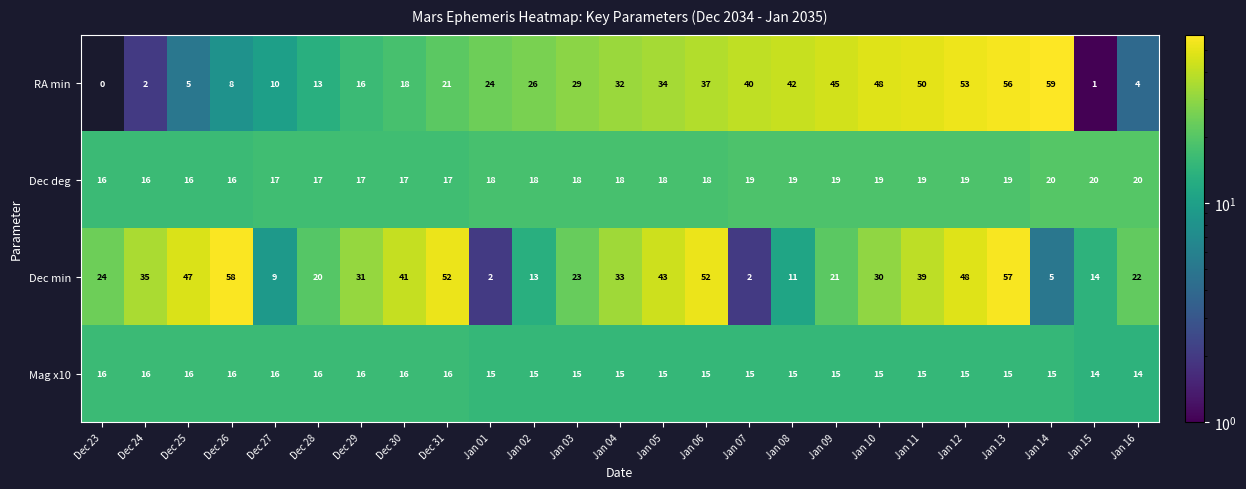

How many series are shown in this chart?

4